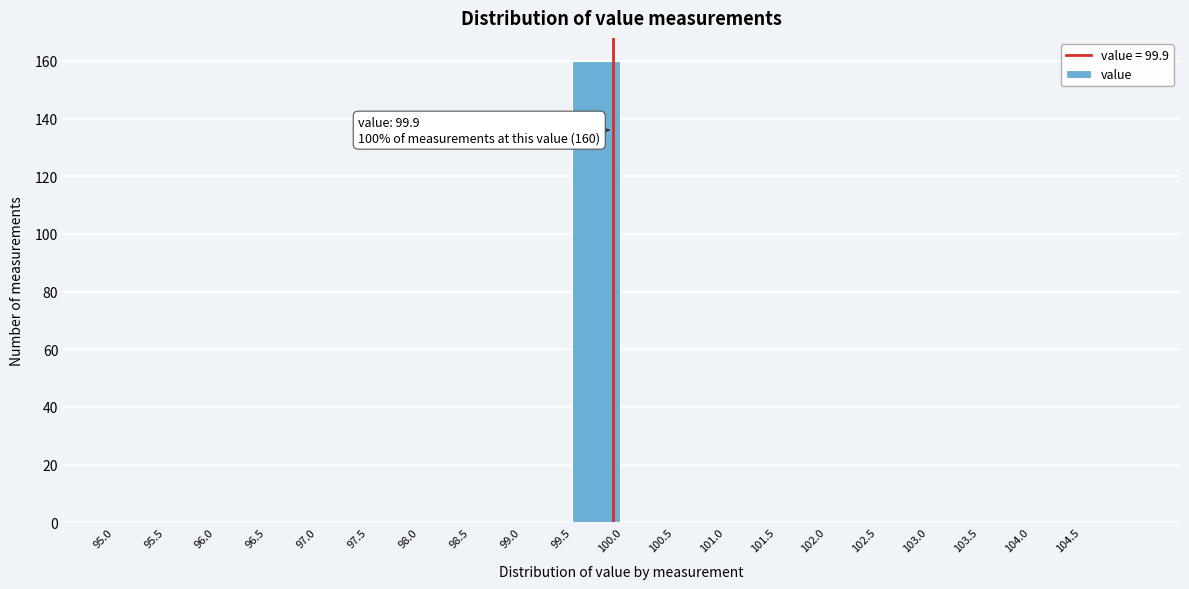

Which range on the x-axis has the tallest bar?

99.5 to 100.0